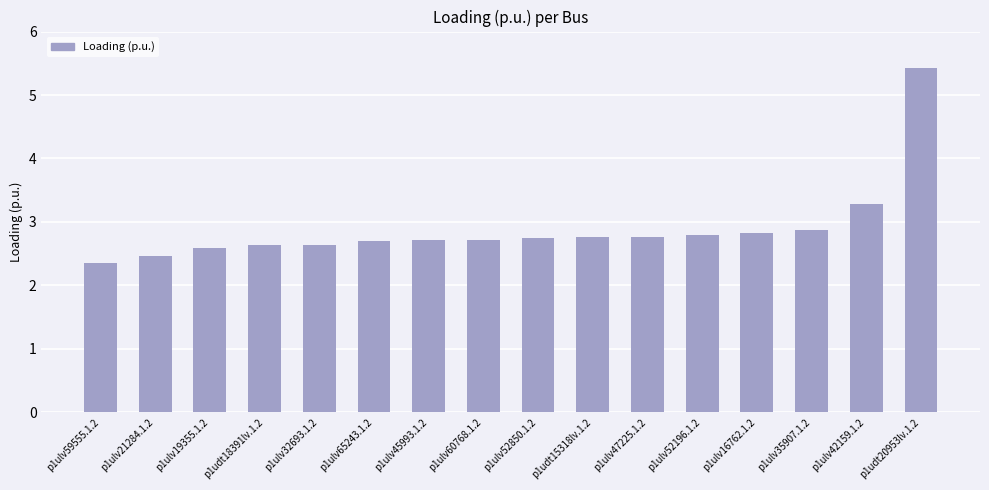

At which category does the chart reach its peak across all series?

p1udt20953lv.1.2